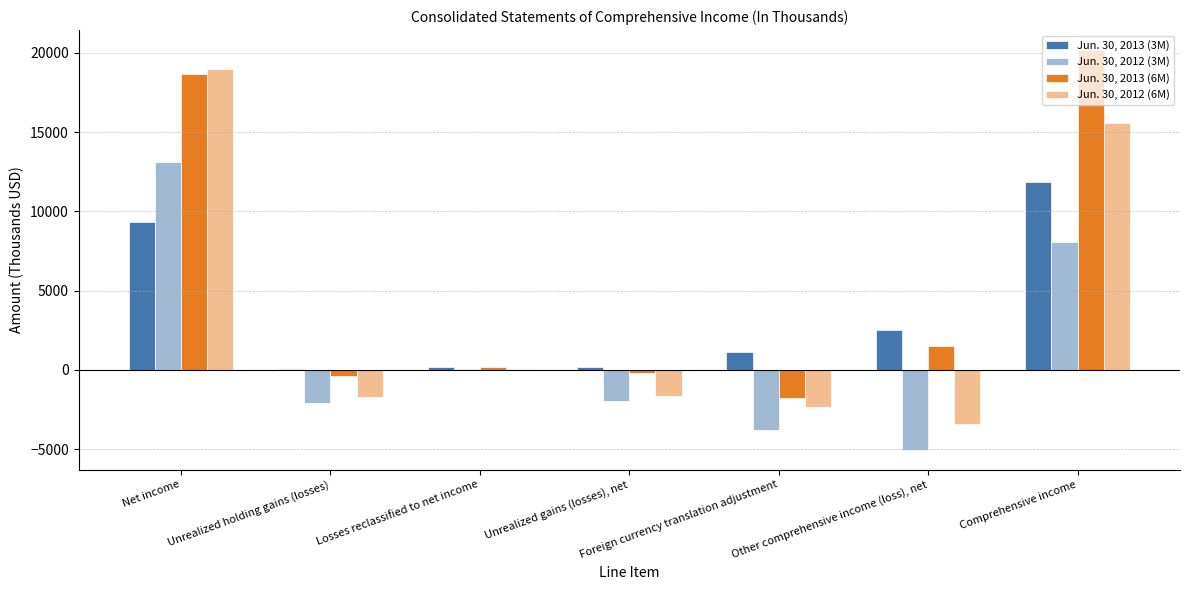

Reading left to right, list all the values displayed in this chart.

Jun. 30, 2013 (3M): Net income=9330	Unrealized holding gains (losses)=52	Losses reclassified to net income=153	Unrealized gains (losses), net=205	Foreign currency translation adjustment=1118	Other comprehensive income (loss), net=2532	Comprehensive income=11862
Jun. 30, 2012 (3M): Net income=13101	Unrealized holding gains (losses)=-2065	Losses reclassified to net income=74	Unrealized gains (losses), net=-1991	Foreign currency translation adjustment=-3788	Other comprehensive income (loss), net=-5041	Comprehensive income=8060
Jun. 30, 2013 (6M): Net income=18669	Unrealized holding gains (losses)=-381	Losses reclassified to net income=196	Unrealized gains (losses), net=-185	Foreign currency translation adjustment=-1773	Other comprehensive income (loss), net=1515	Comprehensive income=20184
Jun. 30, 2012 (6M): Net income=18982	Unrealized holding gains (losses)=-1706	Losses reclassified to net income=78	Unrealized gains (losses), net=-1628	Foreign currency translation adjustment=-2378	Other comprehensive income (loss), net=-3403	Comprehensive income=15579